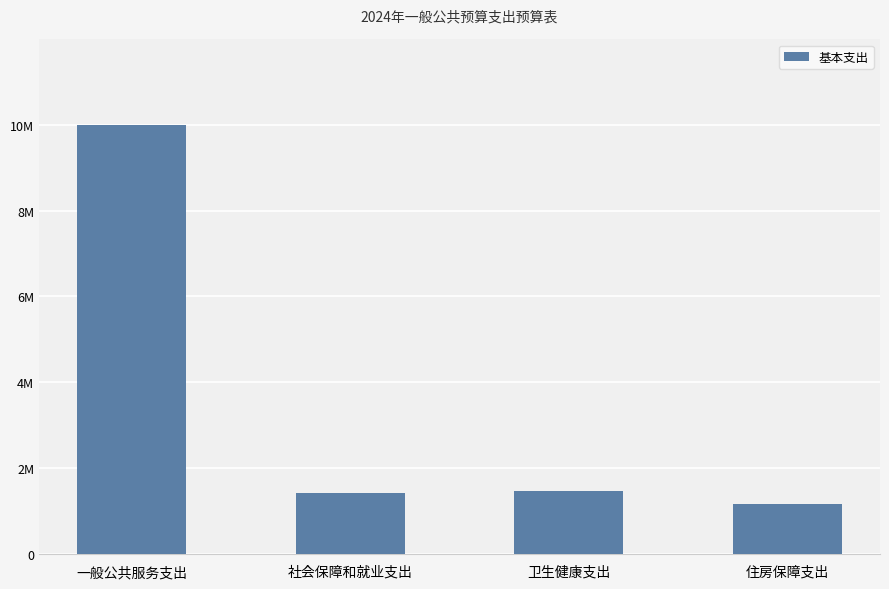

Rank the categories by value from highest to lowest.

一般公共服务支出, 卫生健康支出, 社会保障和就业支出, 住房保障支出